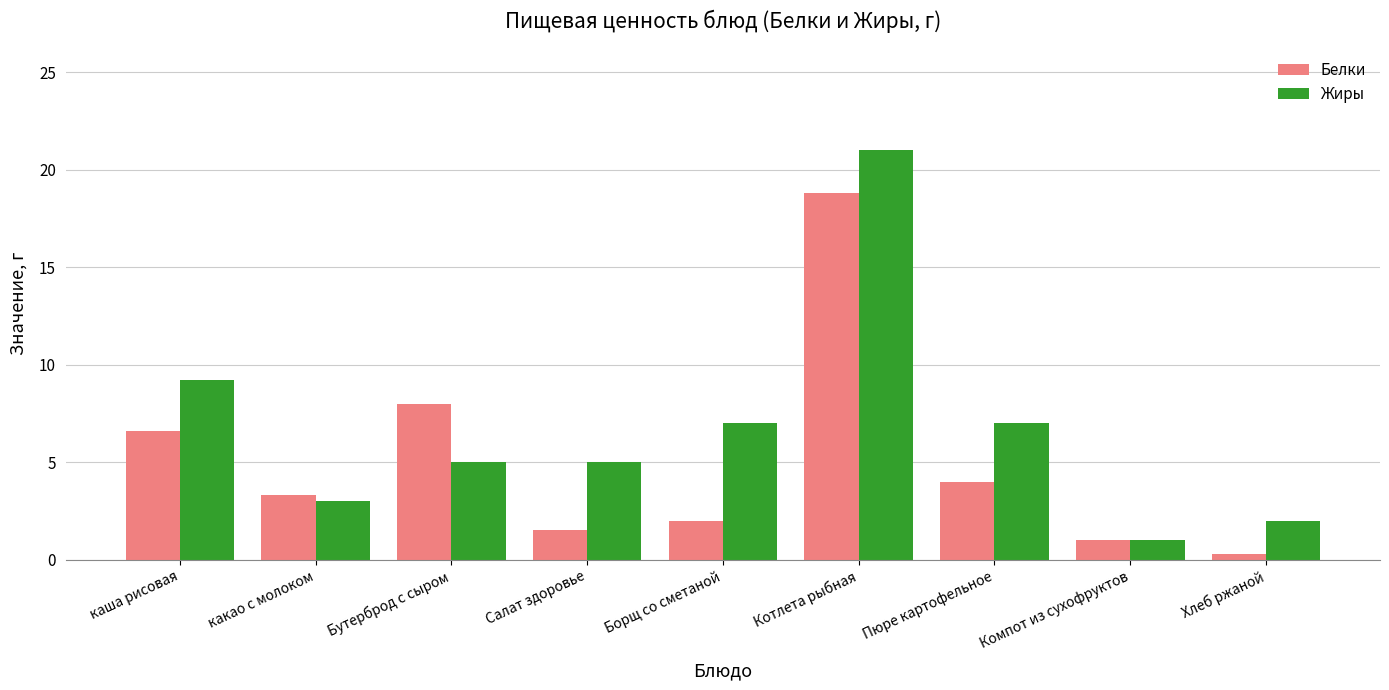

What is the difference between the second highest and minimum values in the Жиры series?

8.2